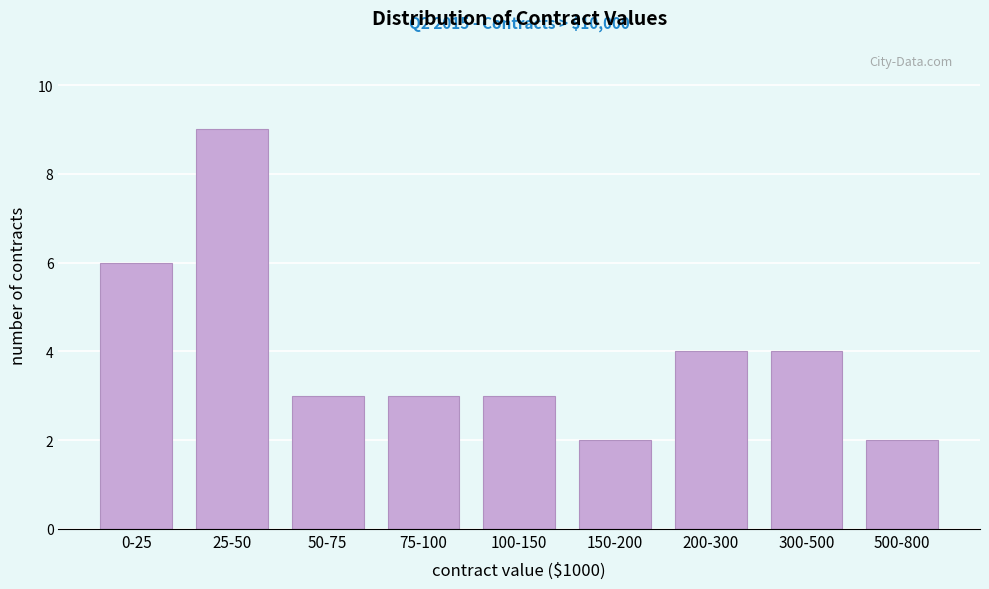

Reading left to right, extract all data points from this chart.

0-25=6	25-50=9	50-75=3	75-100=3	100-150=3	150-200=2	200-300=4	300-500=4	500-800=2